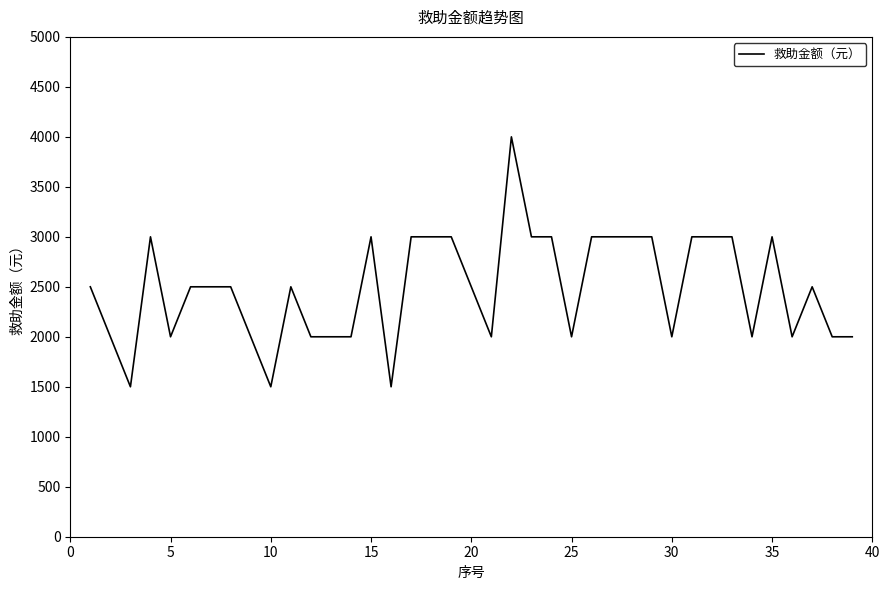

Does the chart display data point markers on the line(s)?

No